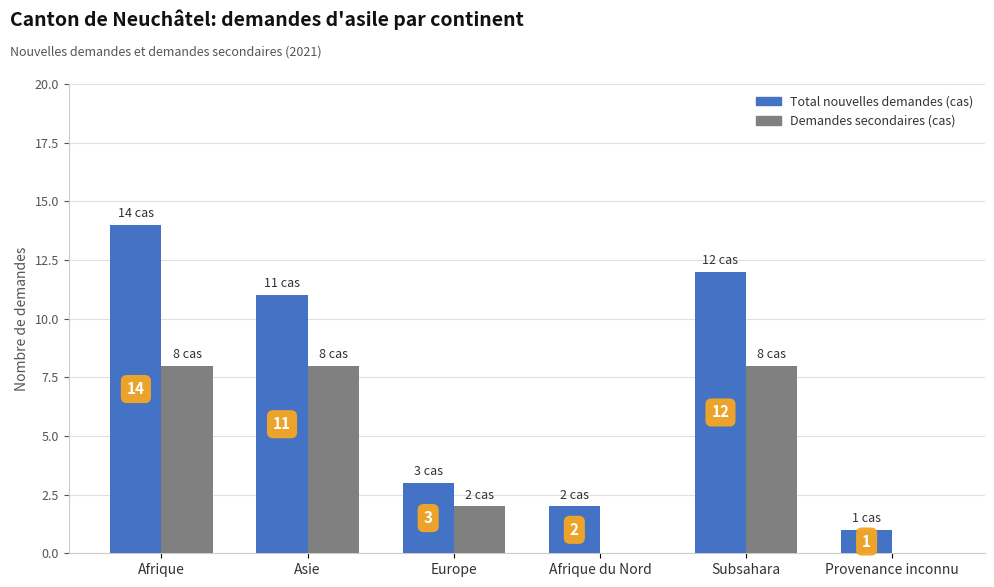

Which category has the highest value across all series?

Afrique